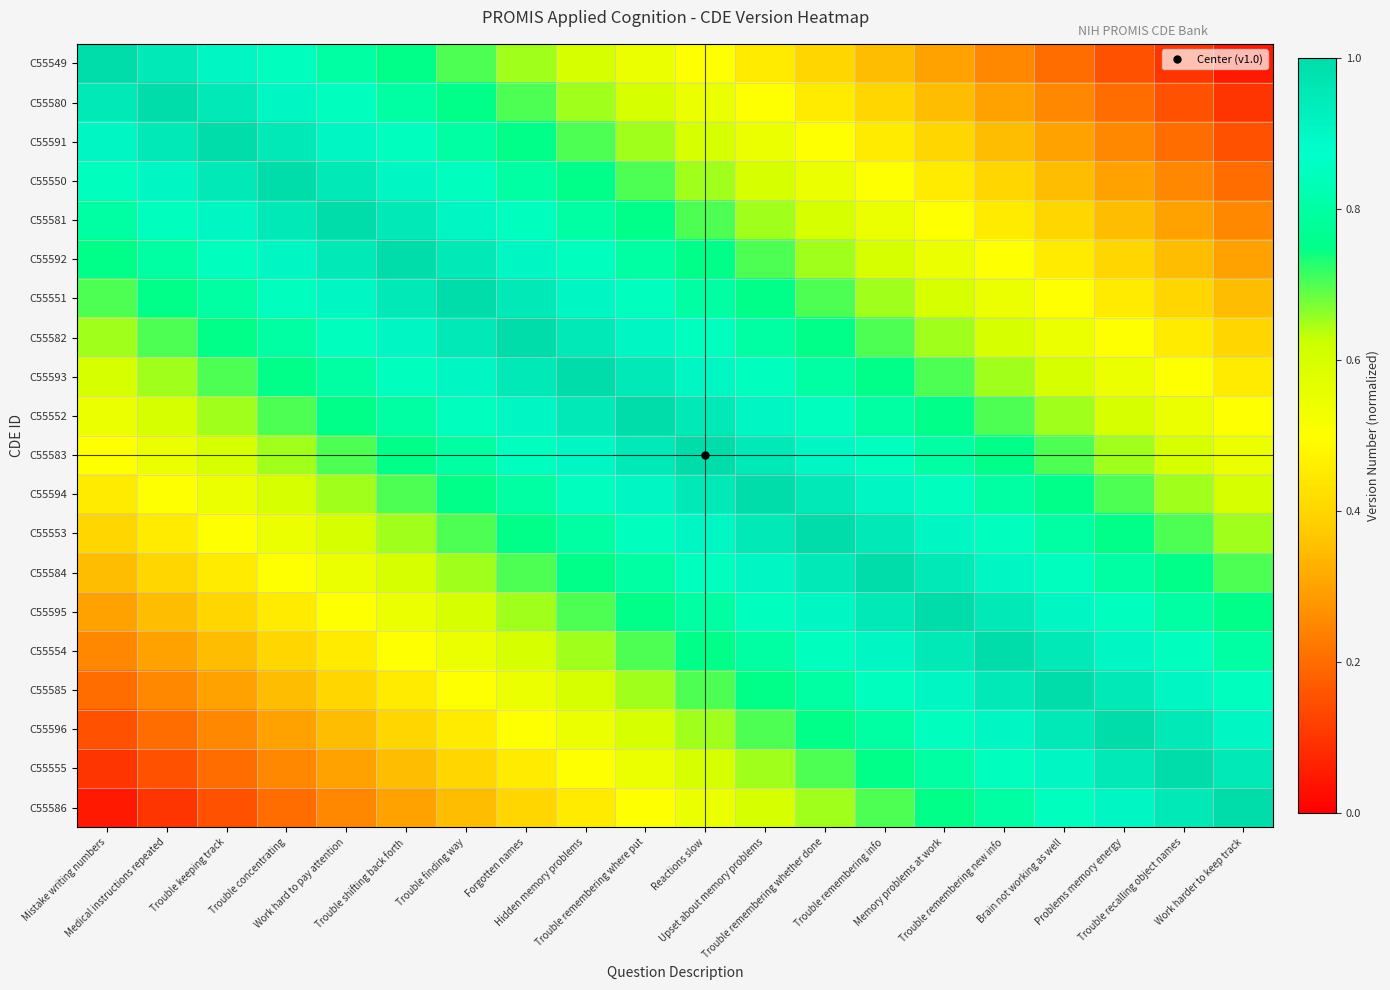

How many categories are shown in the chart?

20